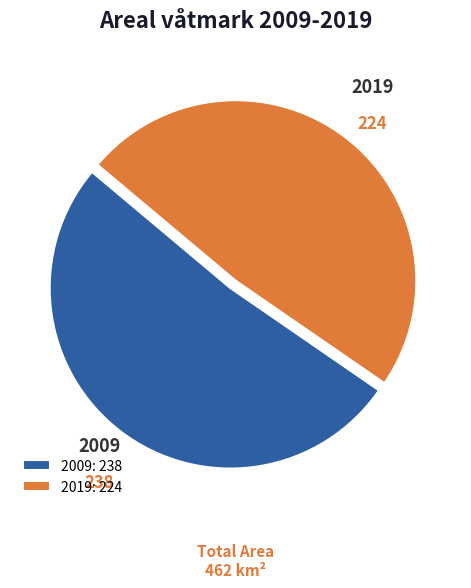

Rank the categories by value from lowest to highest.

2019, 2009